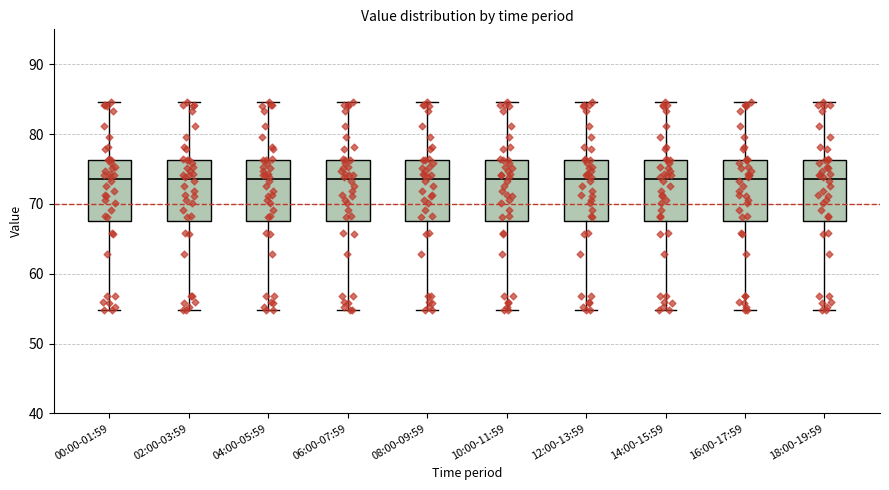

Reading left to right, read every box against the y-axis: the position of its median line, the range the box covers, and the ends of its whiskers. The values are not printed on the chart, so give them approximately, as read against the axis.

00:00-01:59: median 74, box 68 to 76, whiskers 55 to 85
02:00-03:59: median 74, box 68 to 76, whiskers 55 to 85
04:00-05:59: median 74, box 68 to 76, whiskers 55 to 85
06:00-07:59: median 74, box 68 to 76, whiskers 55 to 85
08:00-09:59: median 74, box 68 to 76, whiskers 55 to 85
10:00-11:59: median 74, box 68 to 76, whiskers 55 to 85
12:00-13:59: median 74, box 68 to 76, whiskers 55 to 85
14:00-15:59: median 74, box 68 to 76, whiskers 55 to 85
16:00-17:59: median 74, box 68 to 76, whiskers 55 to 85
18:00-19:59: median 74, box 68 to 76, whiskers 55 to 85